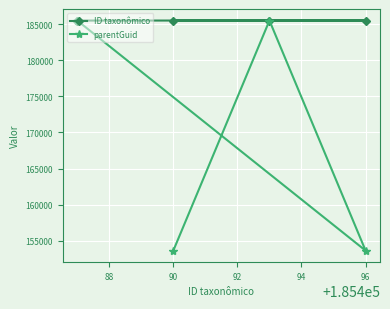

Does the chart display data point markers on the line(s)?

Yes